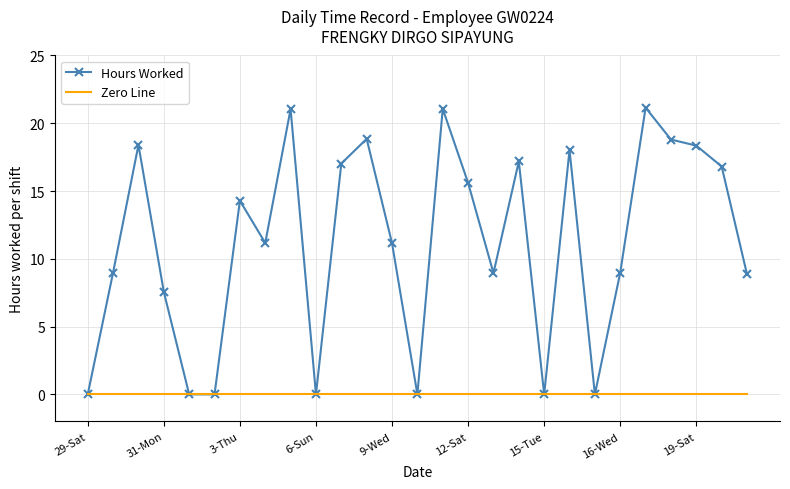

Which series has the largest total across all categories?

Hours Worked